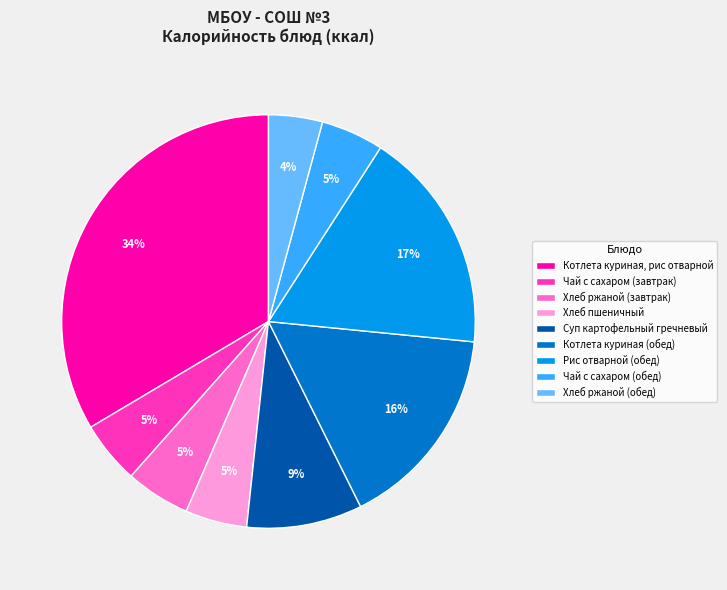

To the nearest percent, what is the combined percentage of Котлета куриная, рис отварной and Котлета куриная (обед)?

50%